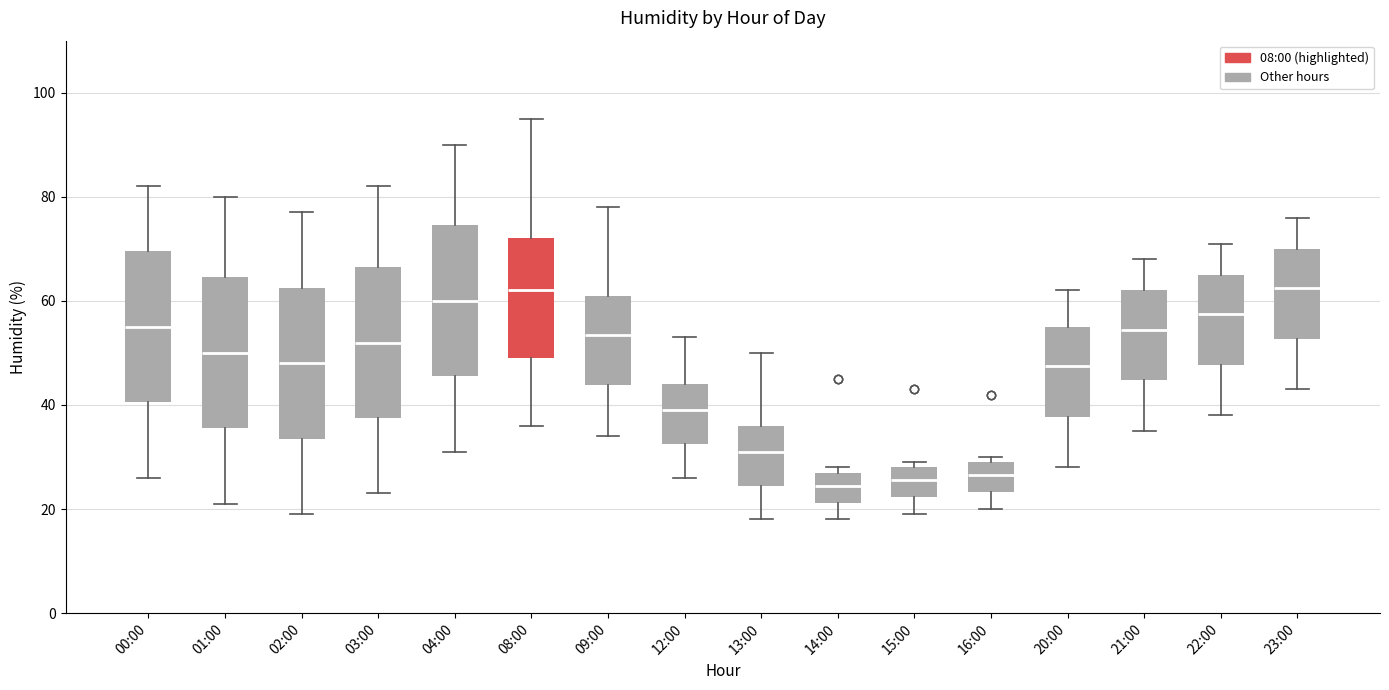

Reading left to right, read every box against the y-axis: the position of its median line, the range the box covers, and the ends of its whiskers. The values are not printed on the chart, so give them approximately, as read against the axis.

00:00: median 56, box 40 to 70, whiskers 26 to 82
01:00: median 50, box 36 to 64, whiskers 22 to 80
02:00: median 48, box 34 to 62, whiskers 20 to 78
03:00: median 52, box 38 to 66, whiskers 24 to 82
04:00: median 60, box 46 to 74, whiskers 32 to 90
08:00: median 62, box 50 to 72, whiskers 36 to 96
09:00: median 54, box 44 to 62, whiskers 34 to 78
12:00: median 40, box 32 to 44, whiskers 26 to 54
13:00: median 32, box 24 to 36, whiskers 18 to 50
14:00: median 24, box 22 to 28, whiskers 18 to 28 (just above the box's upper edge)
15:00: median 26, box 22 to 28, whiskers 20 to 30
16:00: median 26, box 24 to 30, whiskers 20 to 30 (just above the box's upper edge)
20:00: median 48, box 38 to 56, whiskers 28 to 62
21:00: median 54, box 44 to 62, whiskers 36 to 68
22:00: median 58, box 48 to 66, whiskers 38 to 72
23:00: median 62, box 52 to 70, whiskers 44 to 76